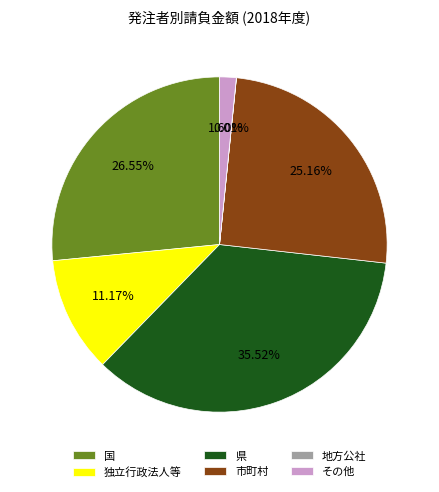

Which slice is the largest?

県